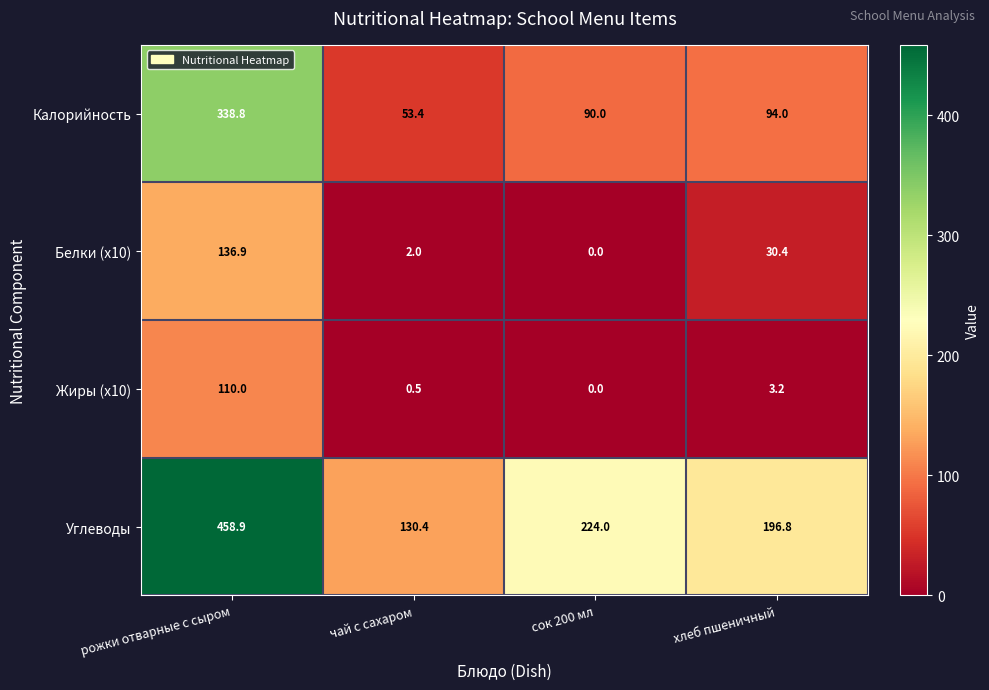

What is the difference between the Белки (x10) values at сок 200 мл and рожки отварные с сыром?

136.9